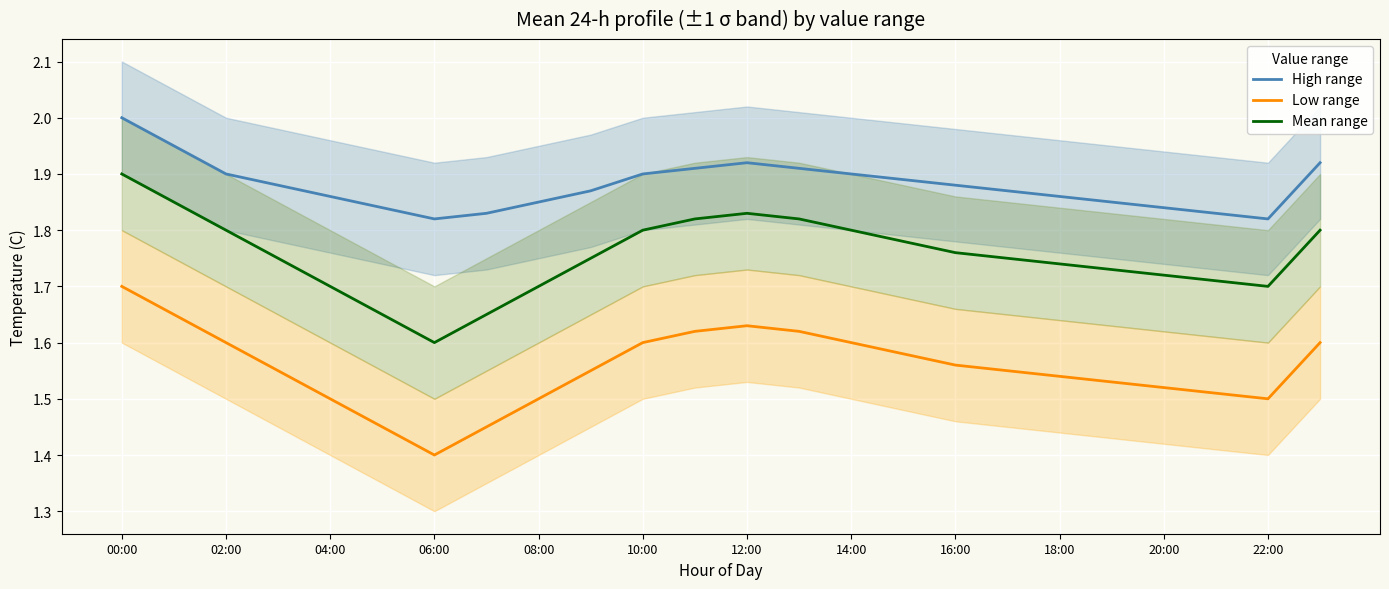

At which category is the sum across all series the highest?

00:00